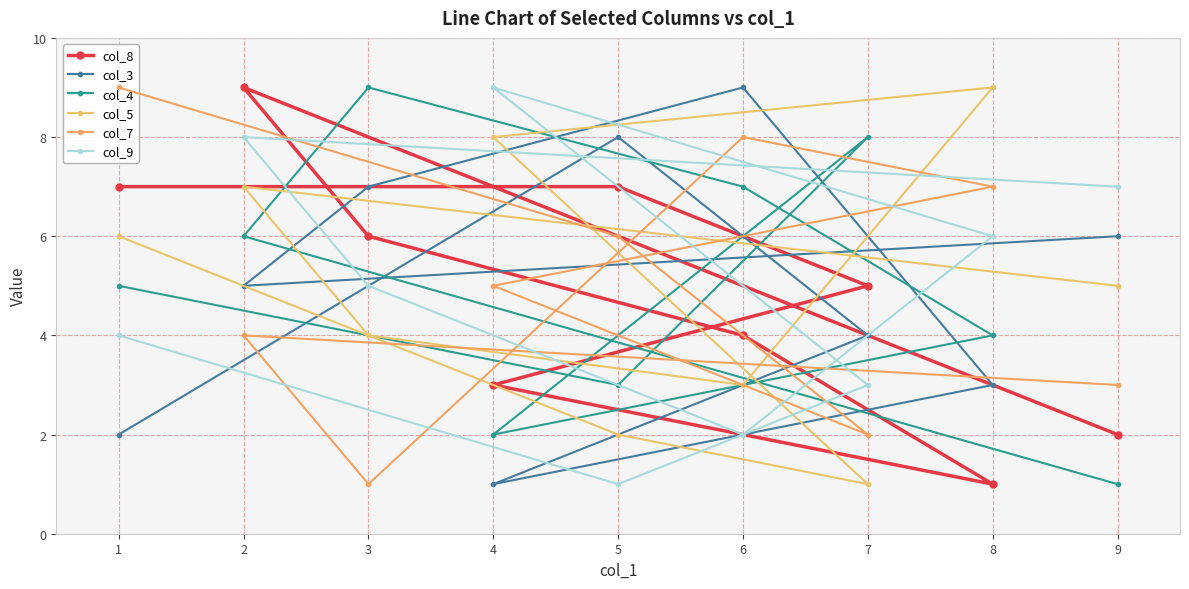

What is the difference between the maximum and minimum values in the col_9 series?

8